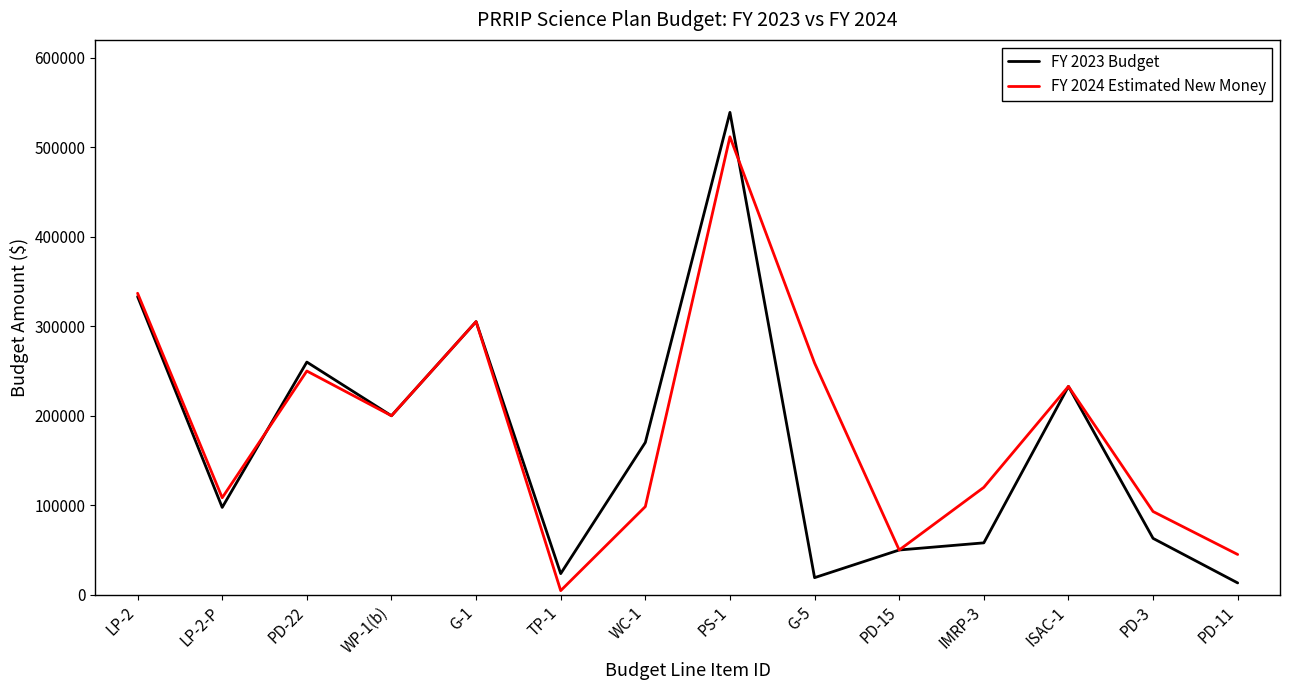

Rank the series at PD-11 from lowest to highest value.

FY 2023 Budget, FY 2024 Estimated New Money